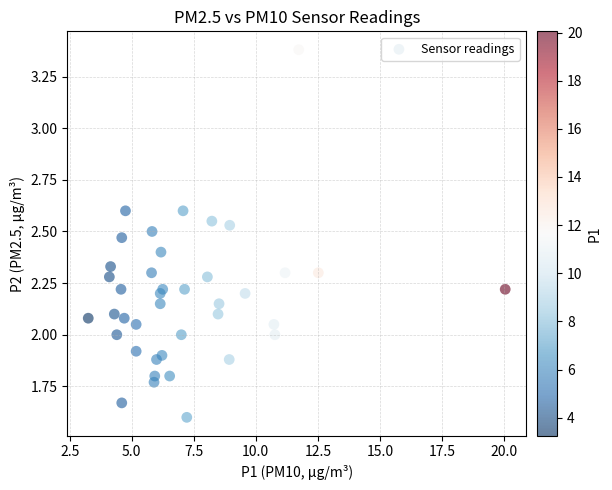

What is the range of X values (max minus min)?

16.8